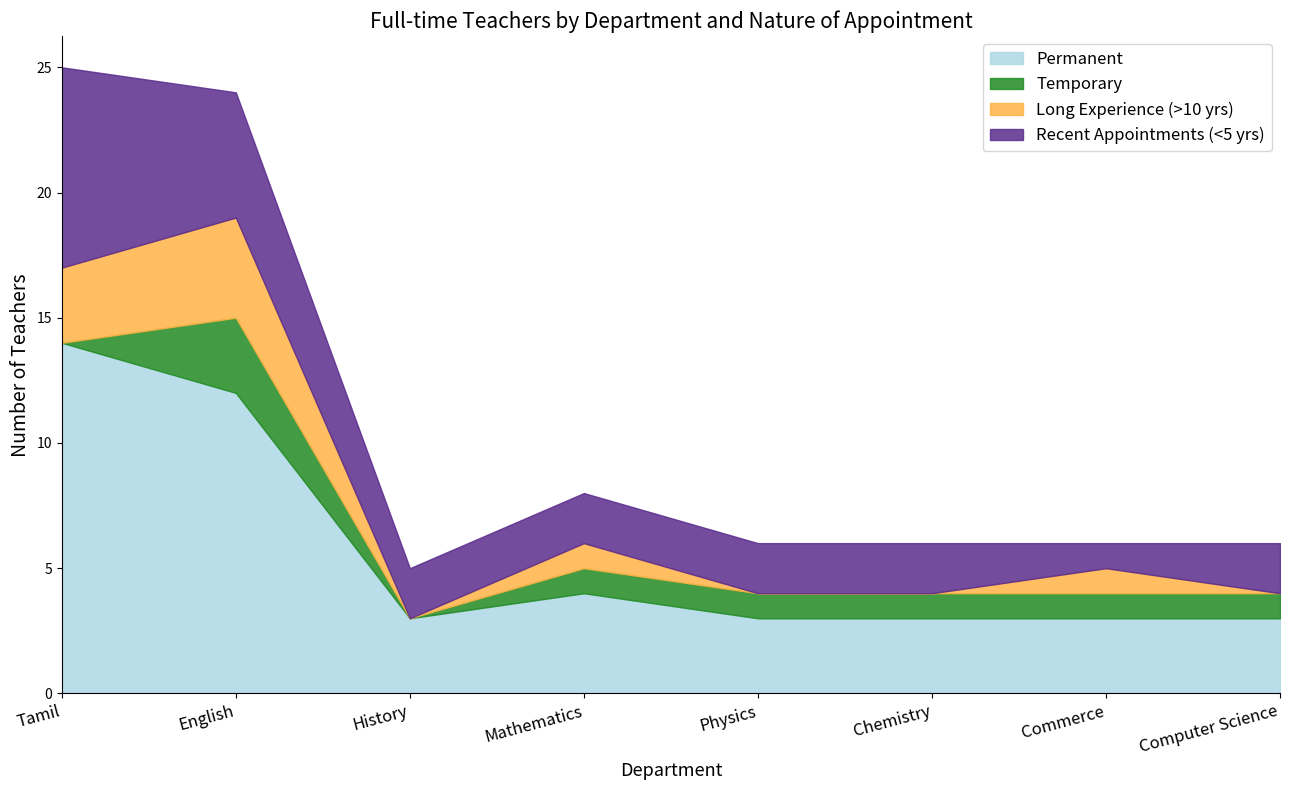

The Long Experience (>10 yrs) series shows 1 at Mathematics. True or false?

True